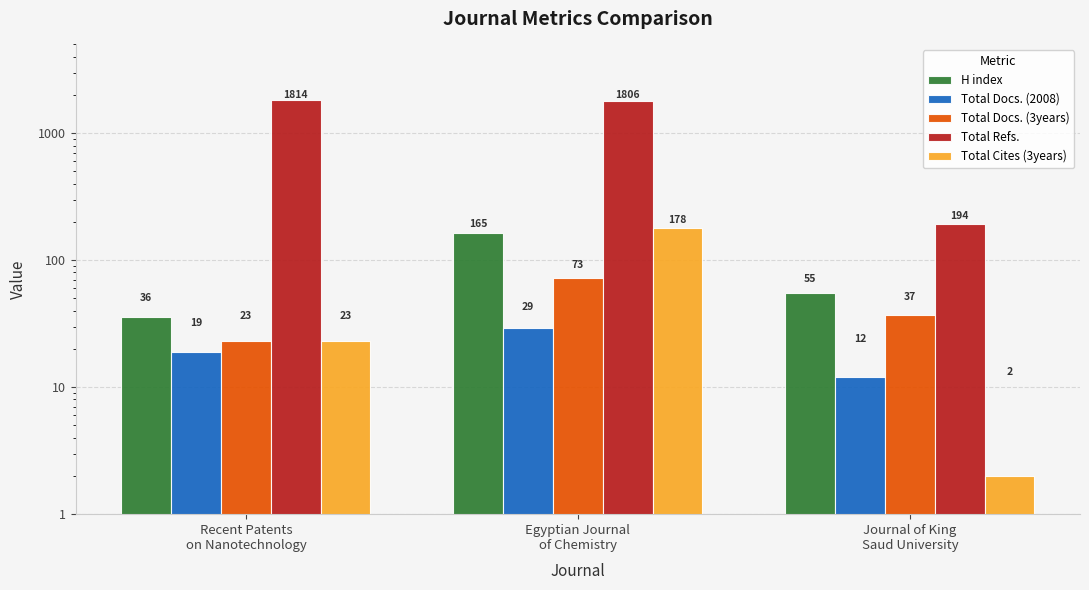

List the labels in order of Total Docs. (3years) value, smallest first.

Recent Patents
on Nanotechnology, Journal of King
Saud University, Egyptian Journal
of Chemistry